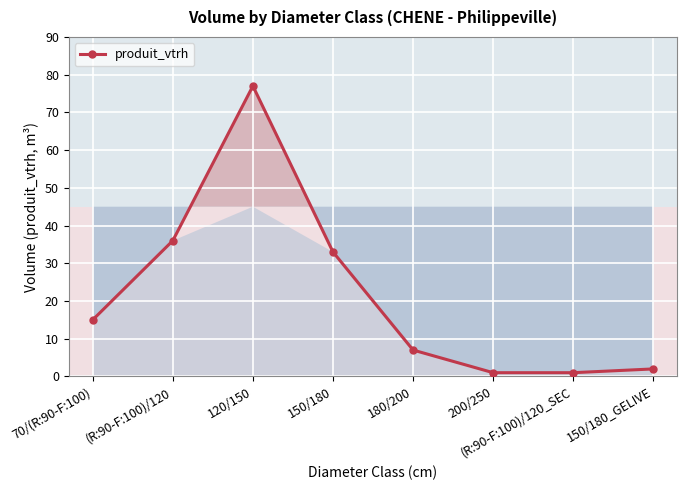

What is the greatest value displayed?

77